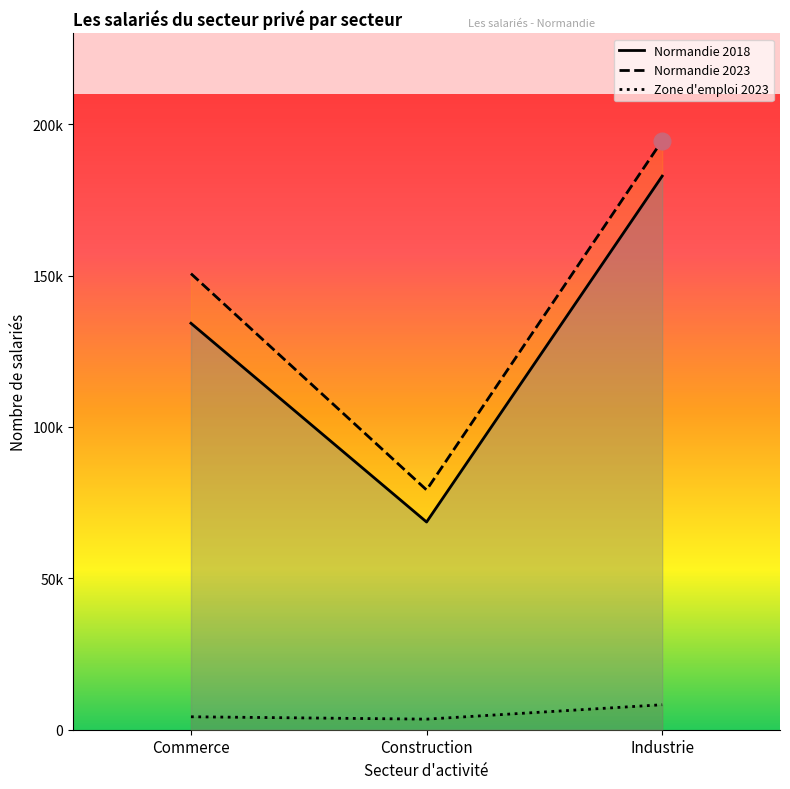

What is the minimum value for Normandie 2023?

79202